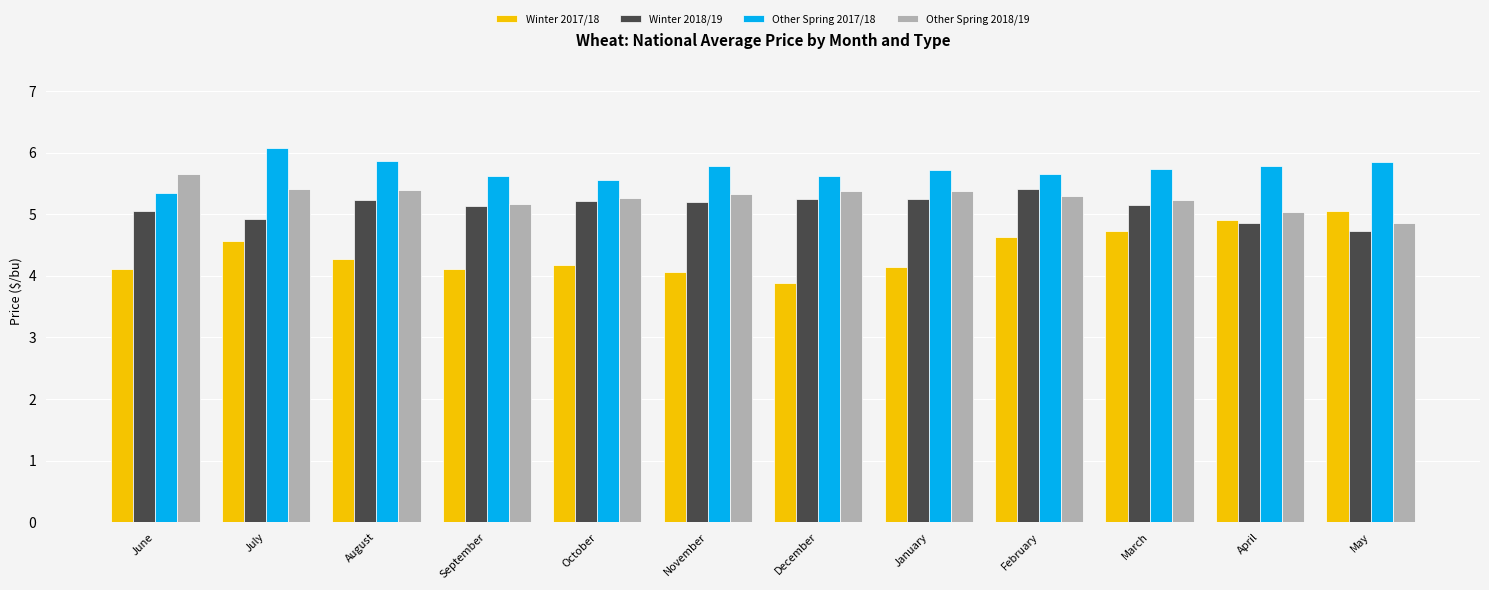

Is the value of Winter 2018/19 at April greater than the value of Other Spring 2017/18 at August?

No